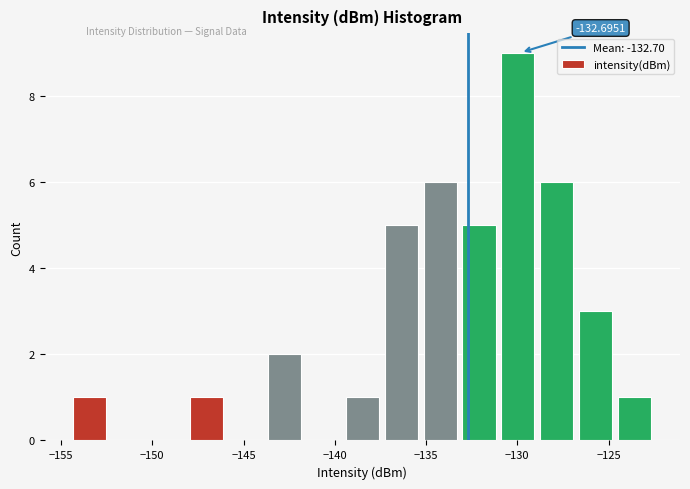

Over which range of the x-axis is the bar tallest?

-131.0 to -128.5